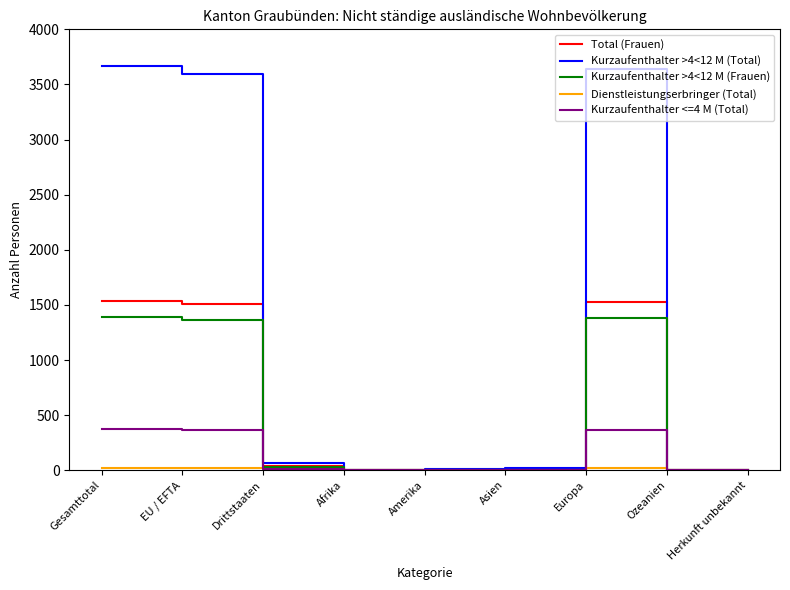

Which series has the largest total across all categories?

Kurzaufenthalter >4<12 M (Total)